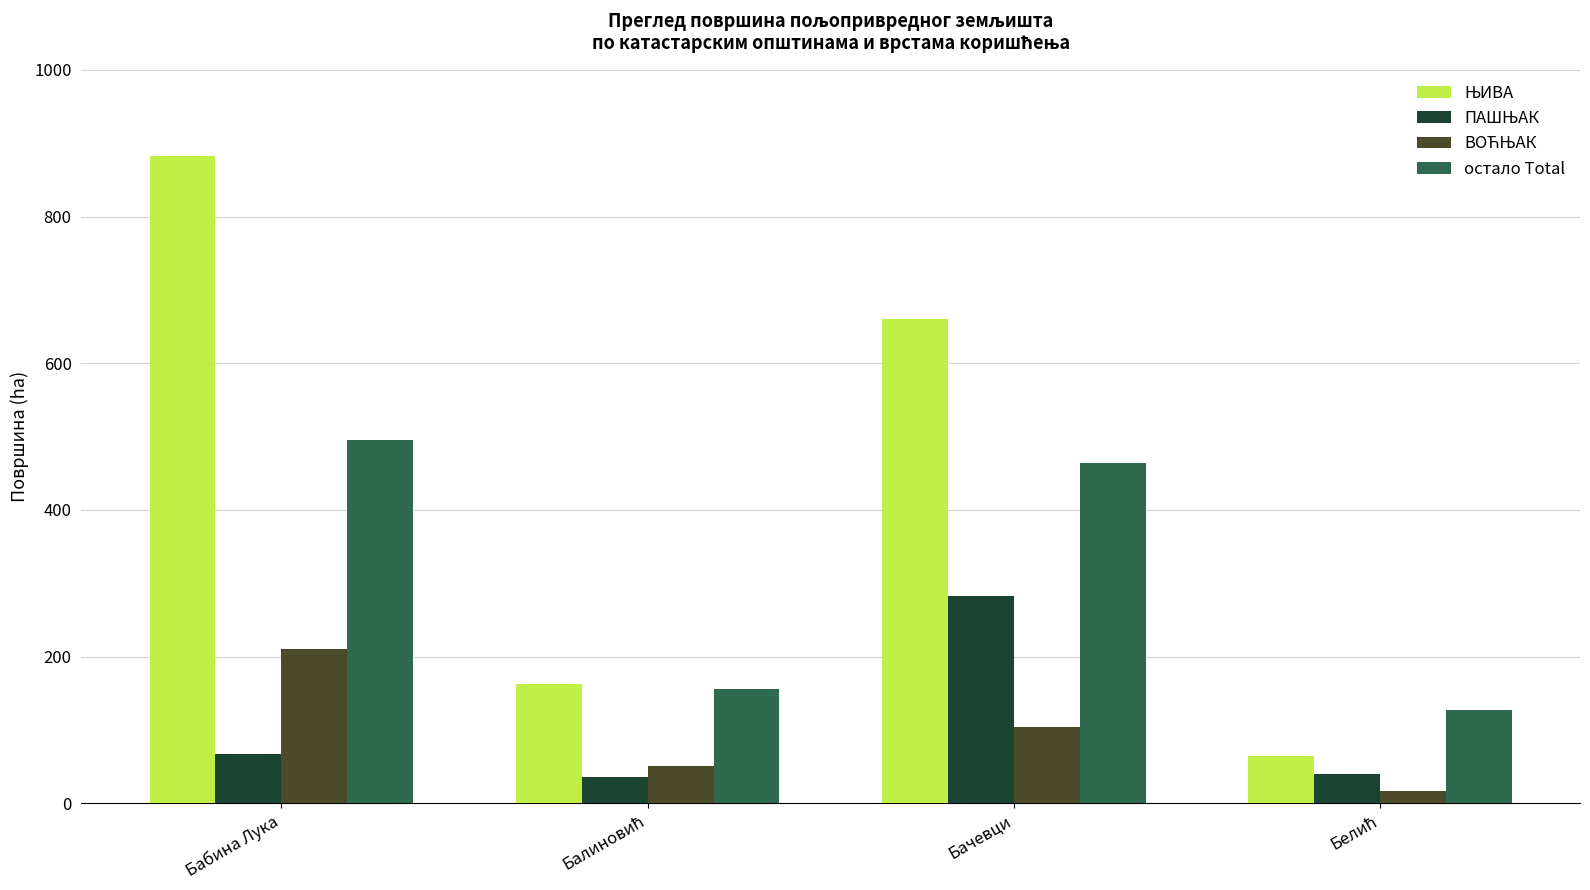

What is the label of the 1st bar from the left?

Бабина Лука